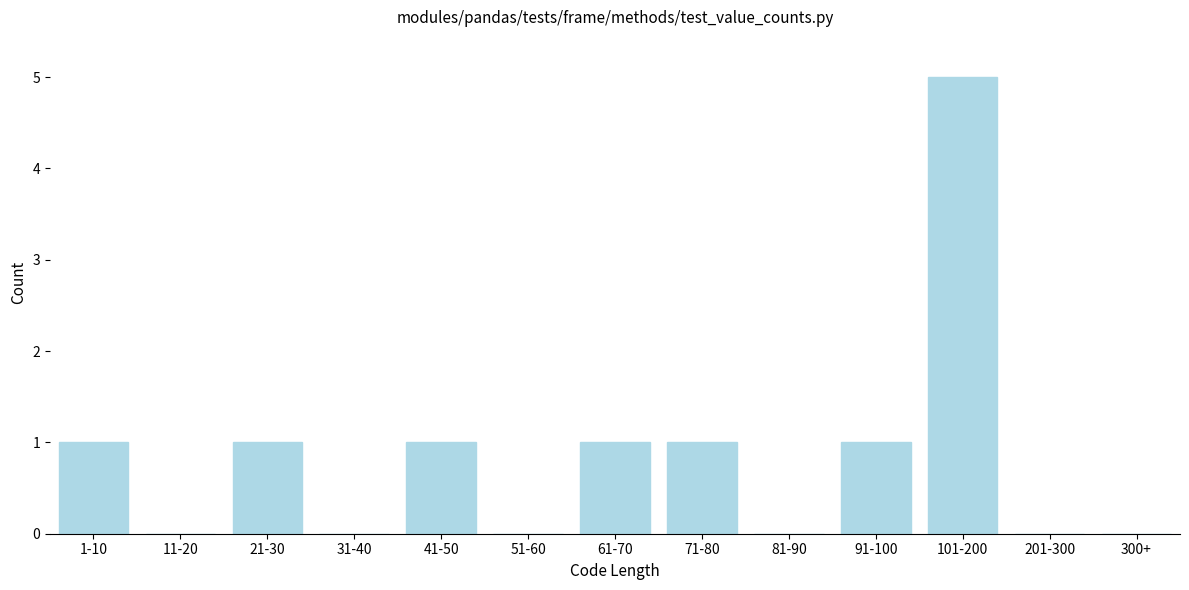

Reading right to left, transcribe all the data shown in this chart.

300+=0	201-300=0	101-200=5	91-100=1	81-90=0	71-80=1	61-70=1	51-60=0	41-50=1	31-40=0	21-30=1	11-20=0	1-10=1